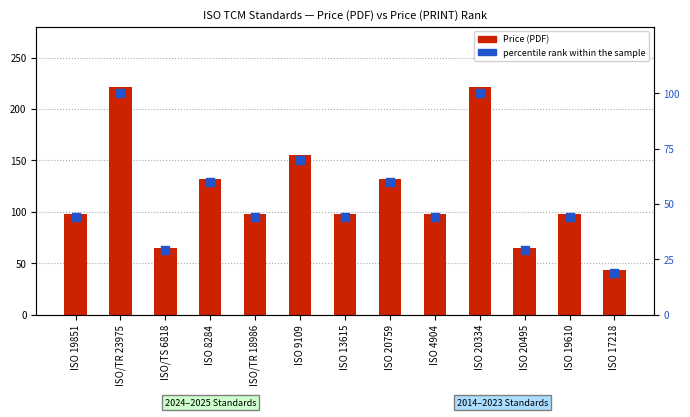

At how many categories does at least one series exceed 34?

13